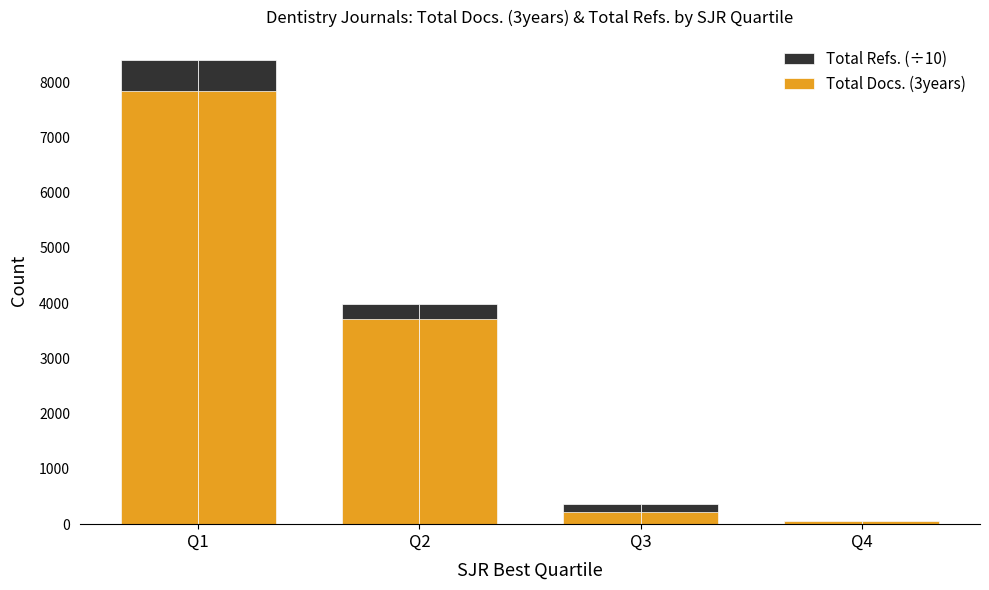

Rank the series by their maximum value, from lowest to highest.

Total Docs. (3years), Total Refs. (÷10)